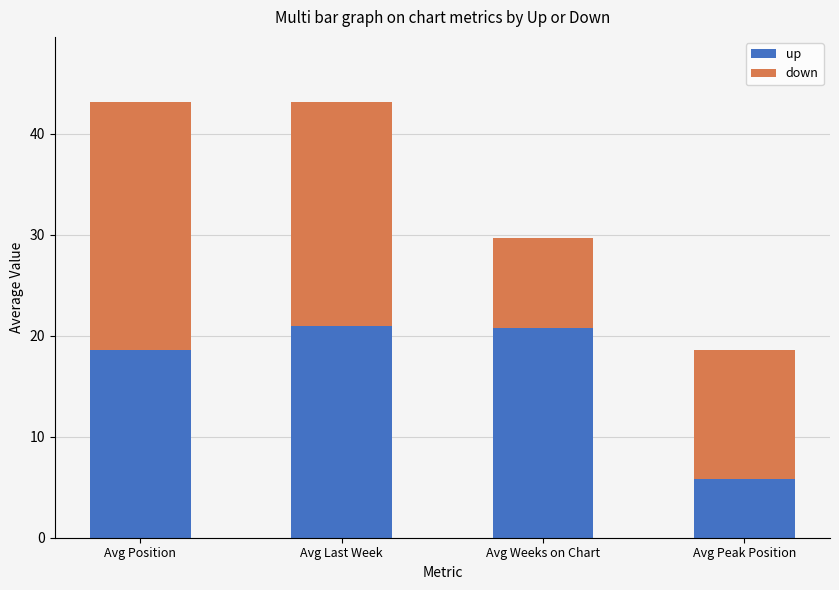

What is the difference between the maximum and second lowest values in the up series?

2.4